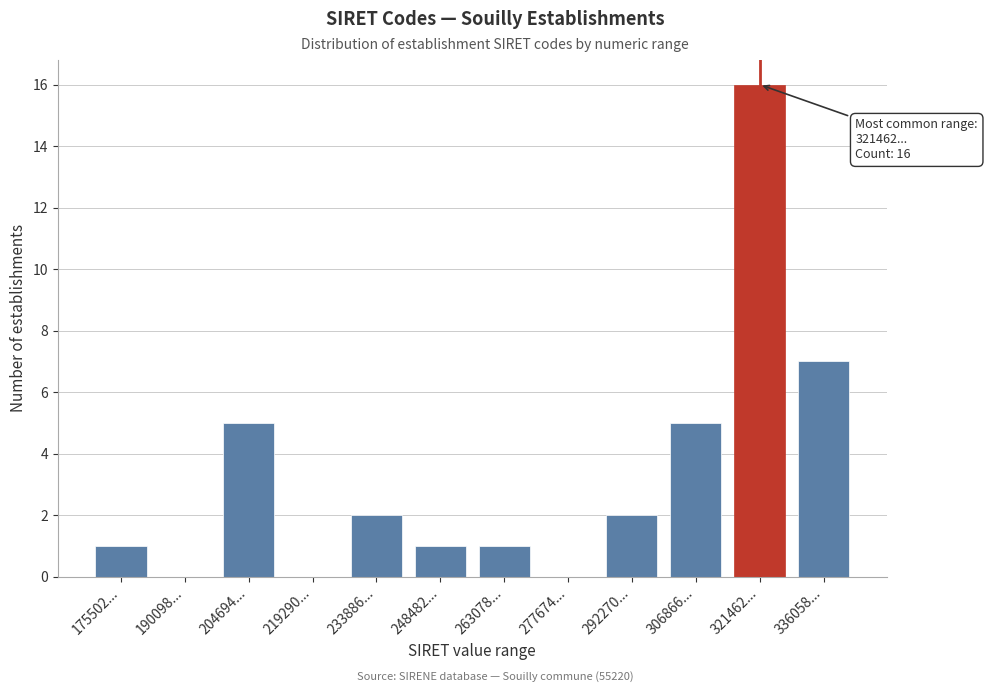

Reading left to right, extract all data points from this chart.

175502...=1	190098...=0	204694...=5	219290...=0	233886...=2	248482...=1	263078...=1	277674...=0	292270...=2	306866...=5	321462...=16	336058...=7